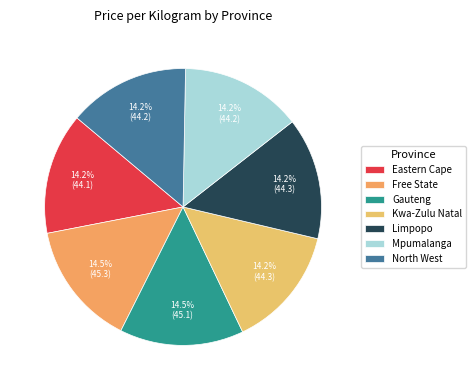

Combined, do North West and Kwa-Zulu Natal account for over 50%?

No